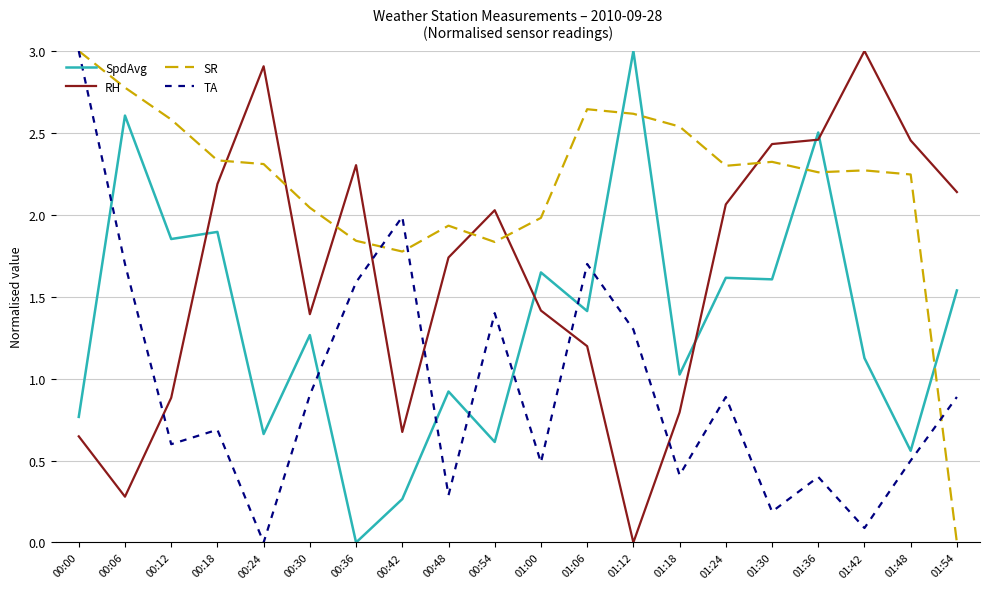

At 01:54, list the series in order from smallest to largest.

SR, TA, SpdAvg, RH